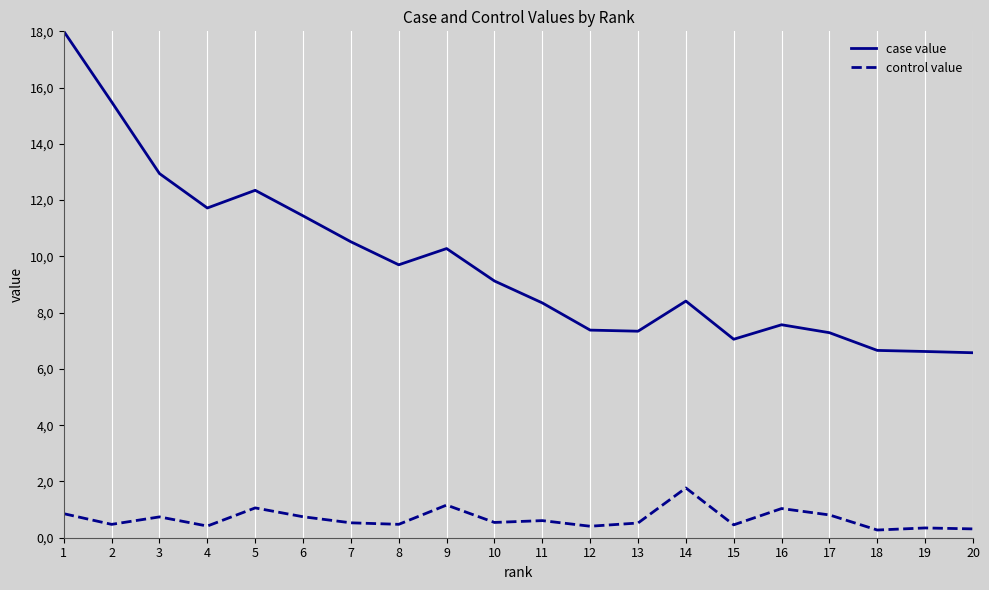

Is it true that case value equals 10.0 at 19?

False